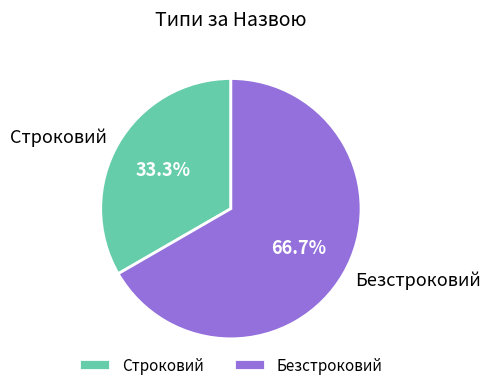

To the nearest percent, what is the difference between the Безстроковий and Строковий slice percentages?

33%